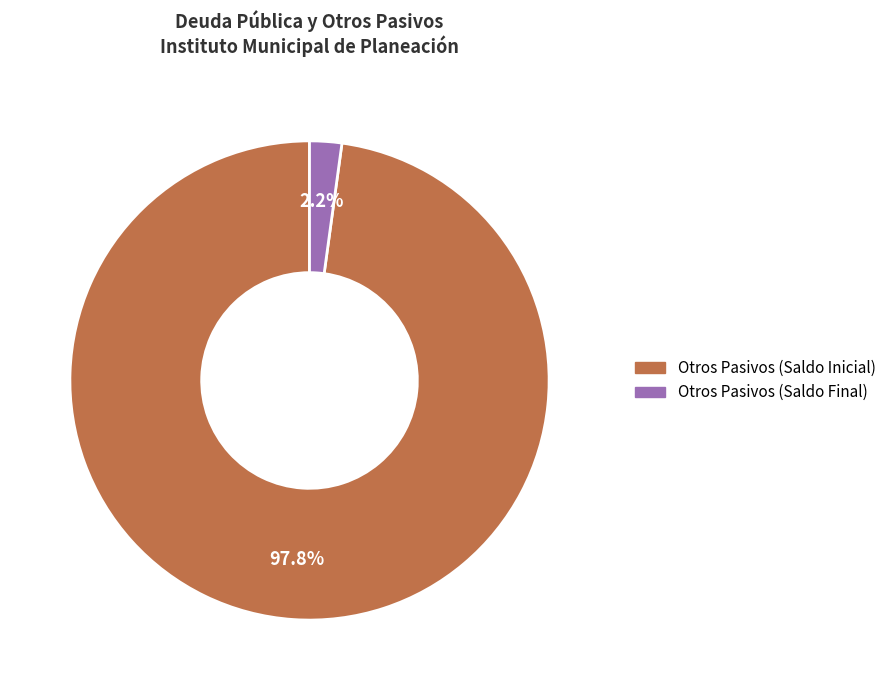

Is there any slice that represents more than half of the pie?

Yes